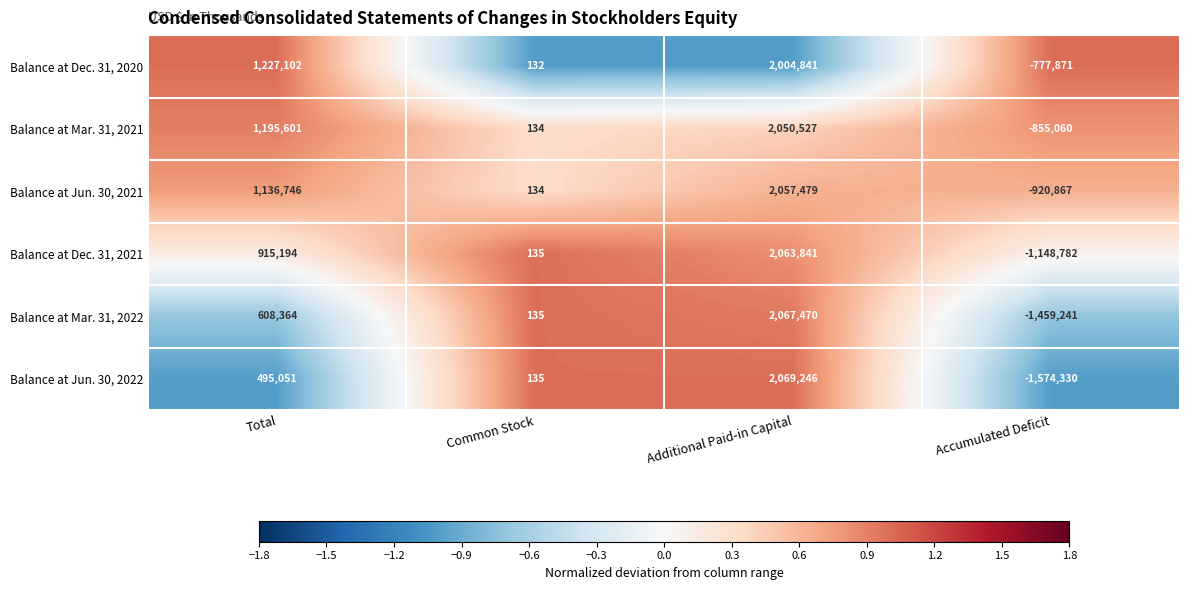

Which category has the lowest value across all series?

Accumulated Deficit